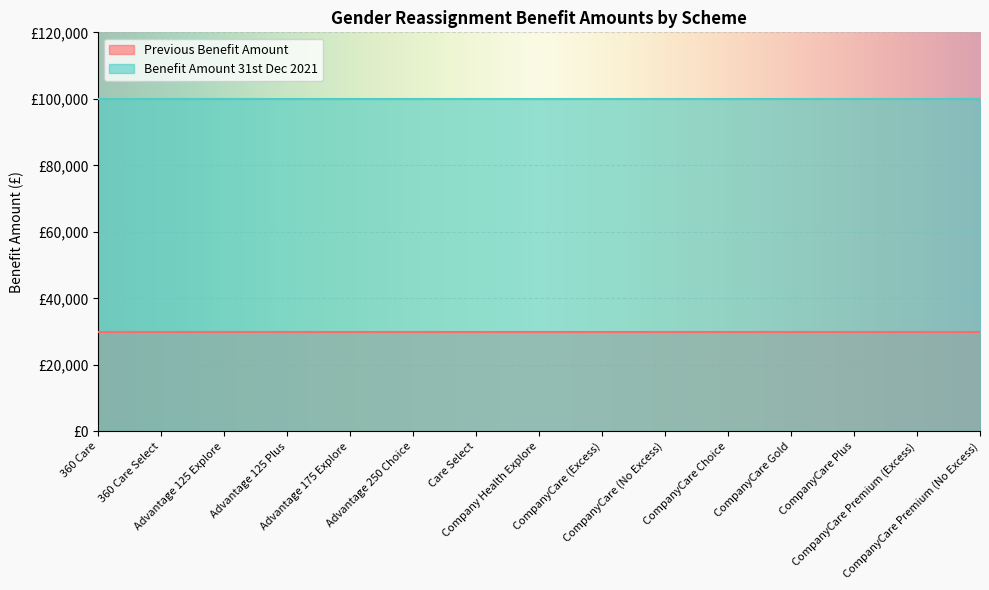

What is the approximate value of Benefit Amount 31st Dec 2021 at Company Health Explore?

100000